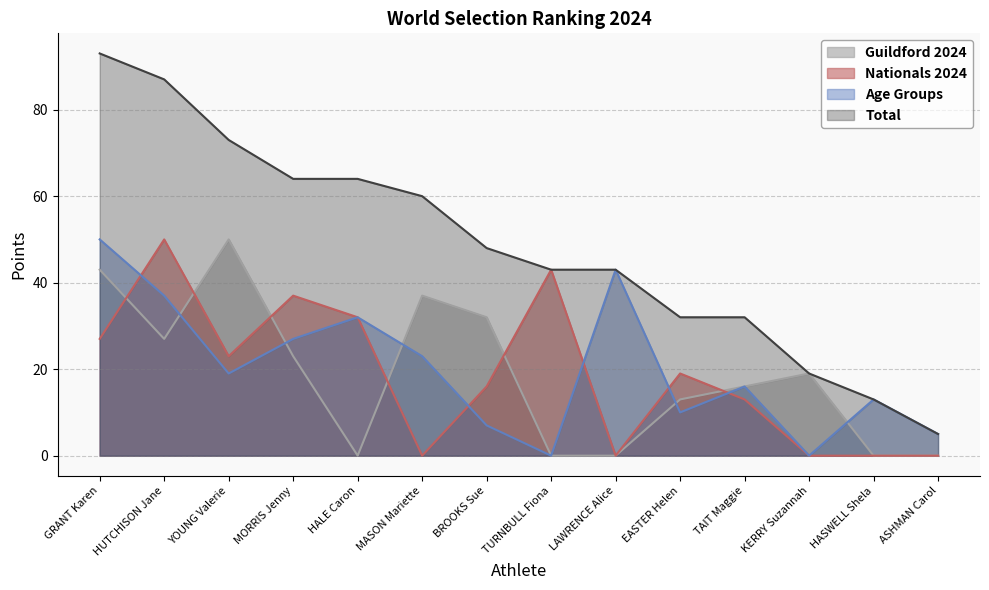

After their last crossing, which series has the higher values: Guildford 2024 or Age Groups?

Age Groups